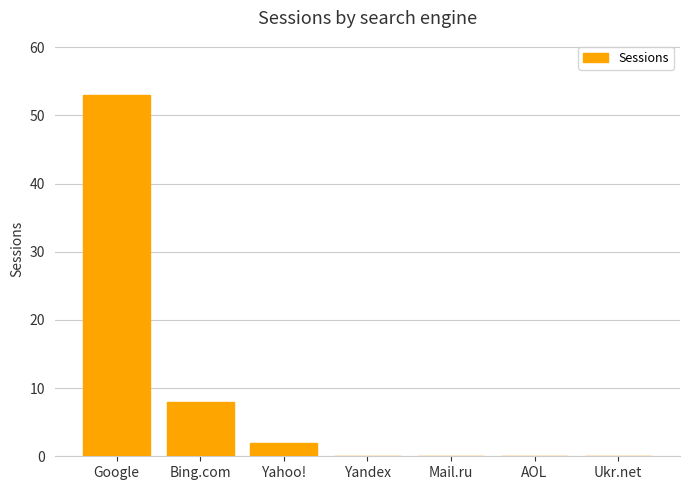

What is the sum of the values at Mail.ru and Google?

53